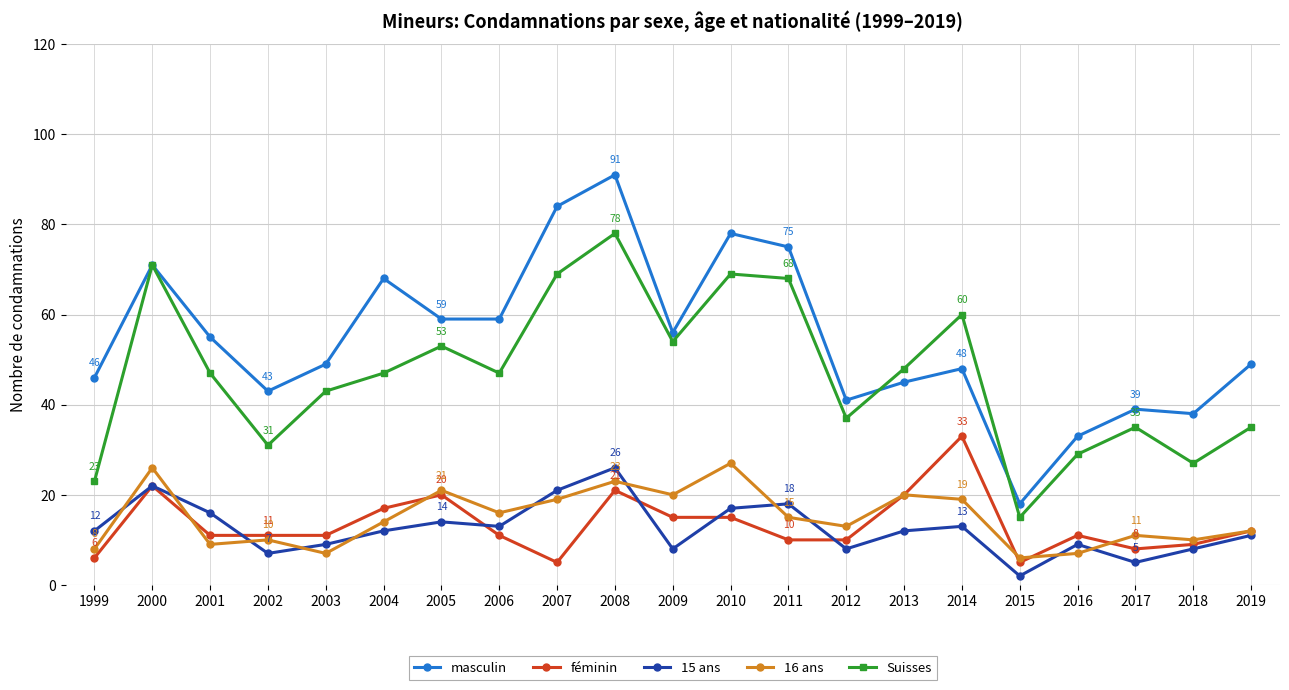

How many series are shown in this chart?

5